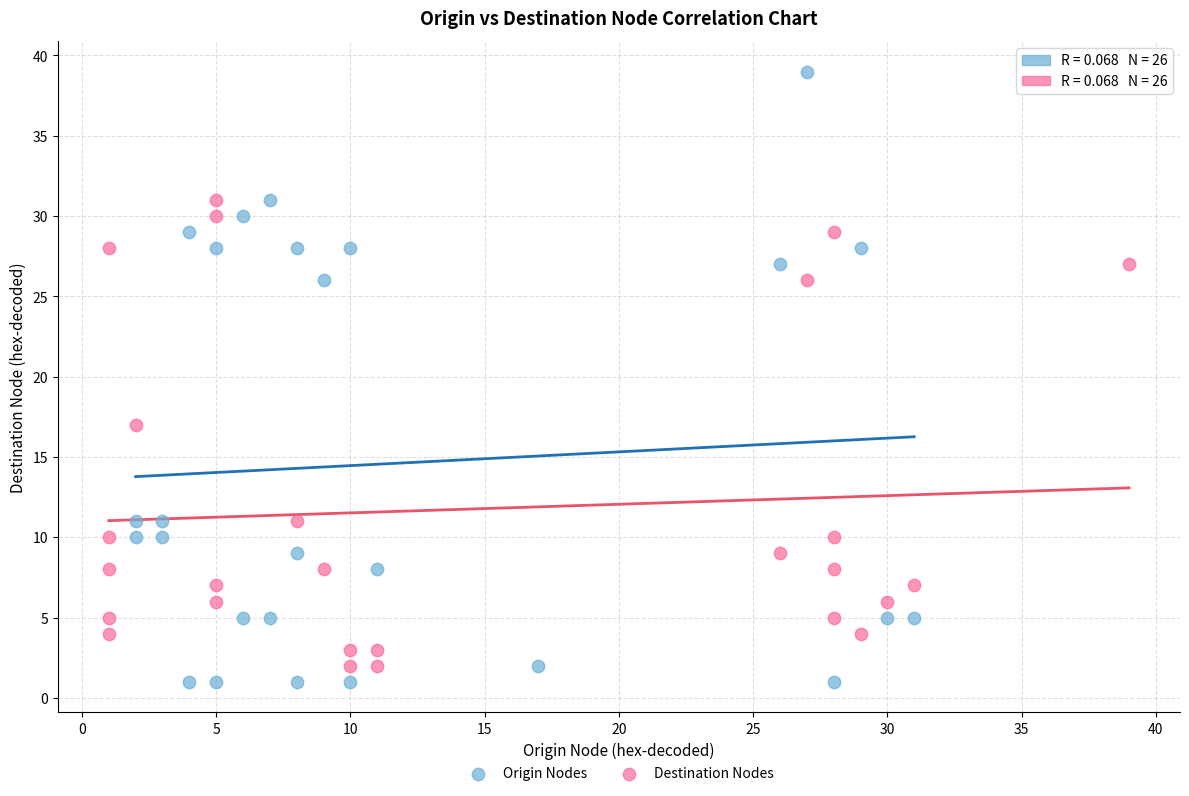

What are all the series names shown in the legend?

Origin Nodes, Destination Nodes